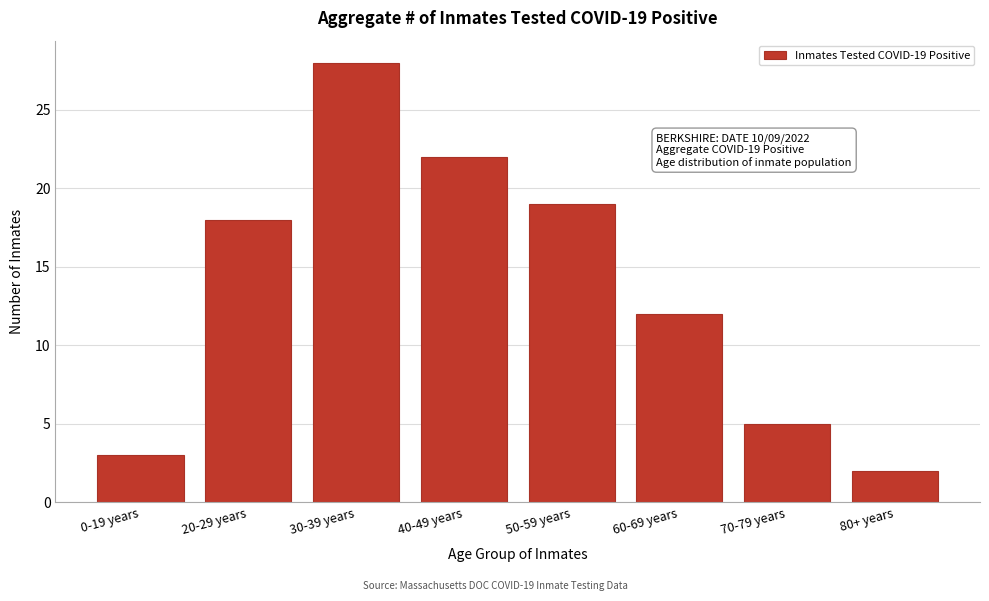

Reading left to right, extract all data points from this chart.

0-19 years=3	20-29 years=18	30-39 years=28	40-49 years=22	50-59 years=19	60-69 years=12	70-79 years=5	80+ years=2